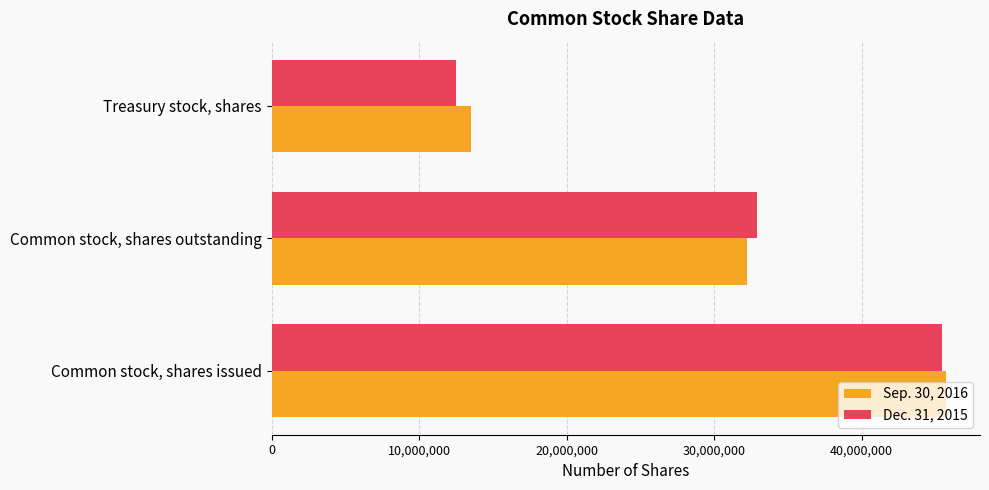

At which label is Sep. 30, 2016 closest to 29622674?

Common stock, shares outstanding